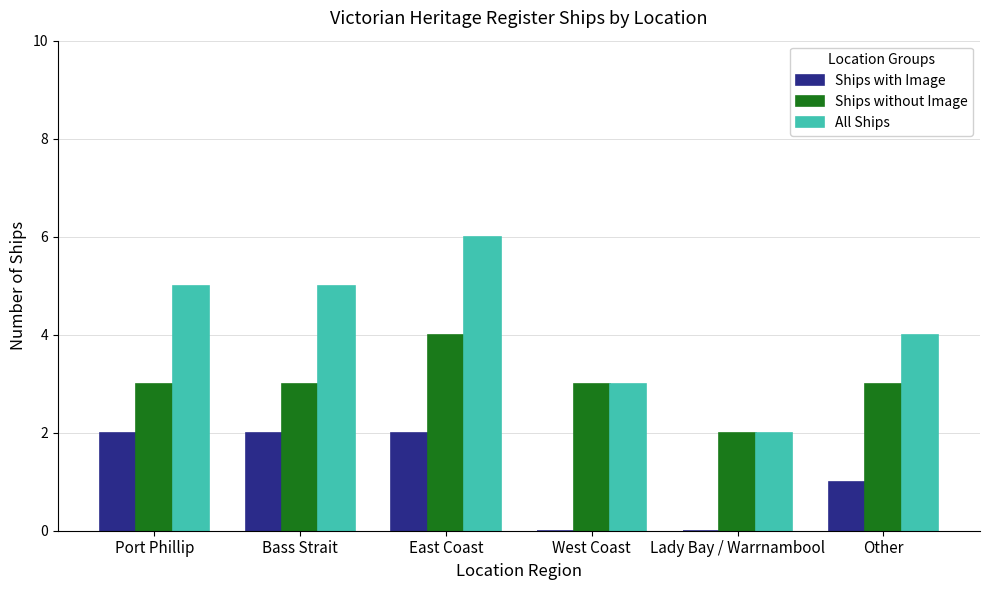

The value of Ships with Image at Other is 1. True or false?

True